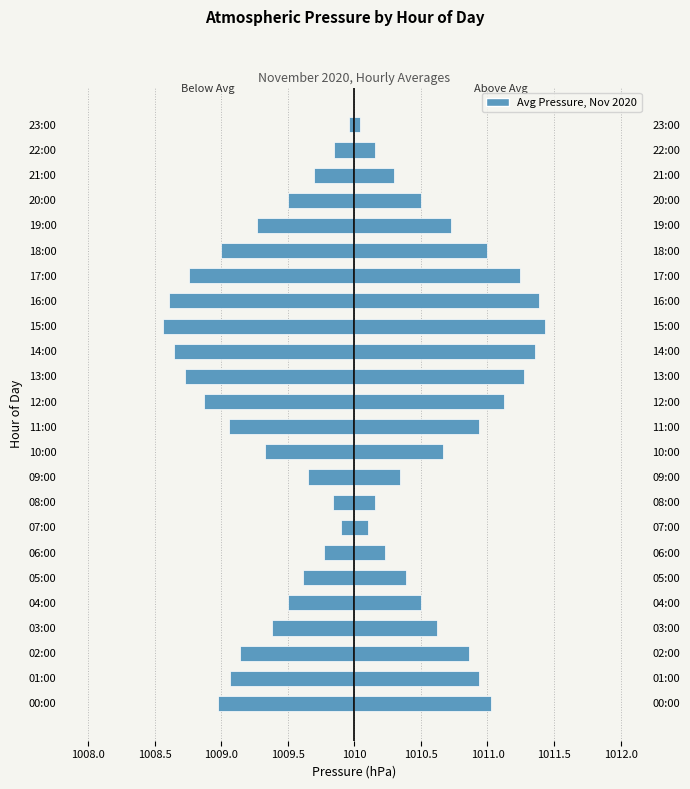

What is the spread (max minus min) of values at 16:00?

2.8